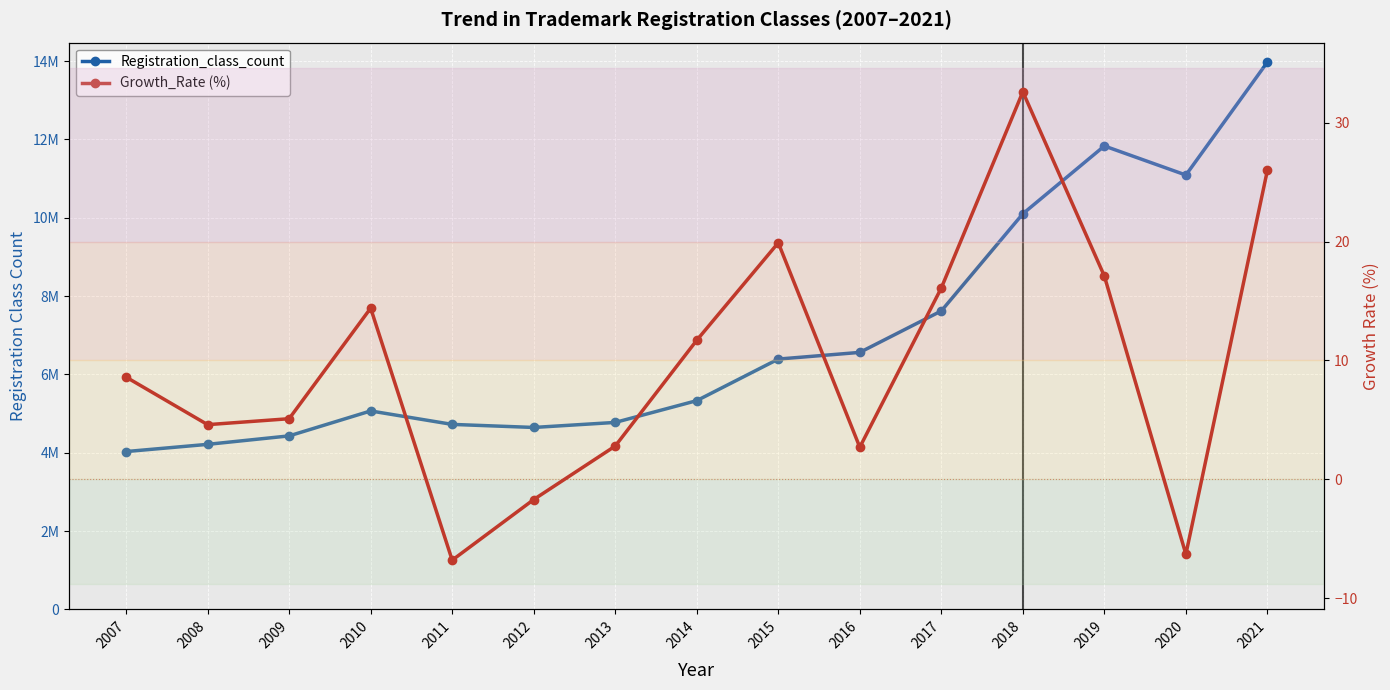

What is the difference between the highest and lowest values at 2021?

13974174.0